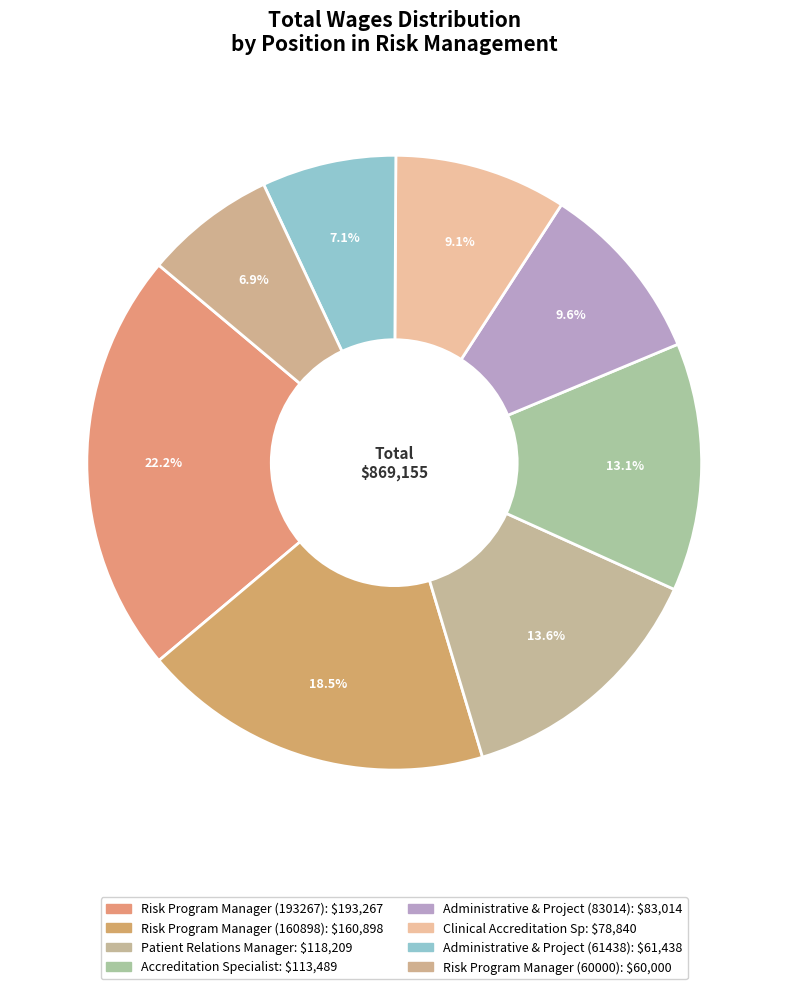

Between Patient Relations Manager and Risk Program Manager (193267), which is larger?

Risk Program Manager (193267)